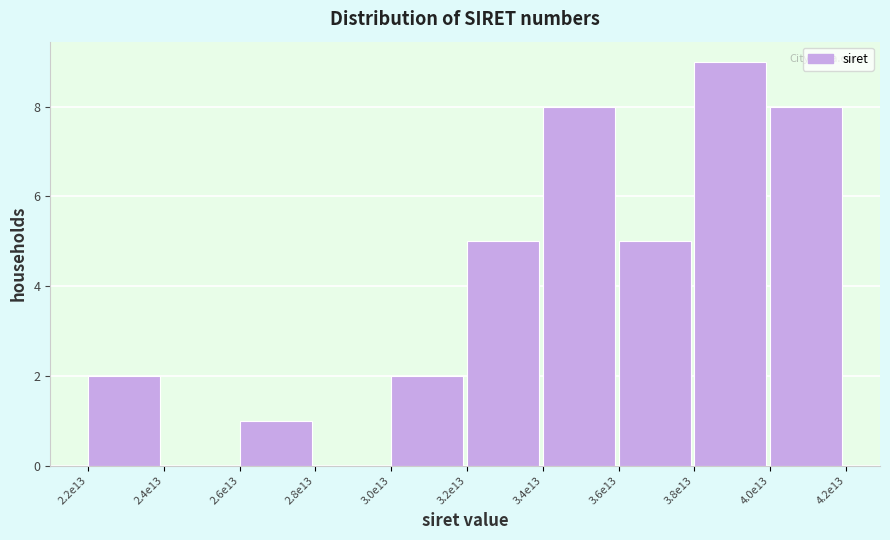

Reading right to left, transcribe all the data shown in this chart.

4.0e13=8	3.8e13=9	3.6e13=5	3.4e13=8	3.2e13=5	3.0e13=2	2.8e13=0	2.6e13=1	2.4e13=0	2.2e13=2